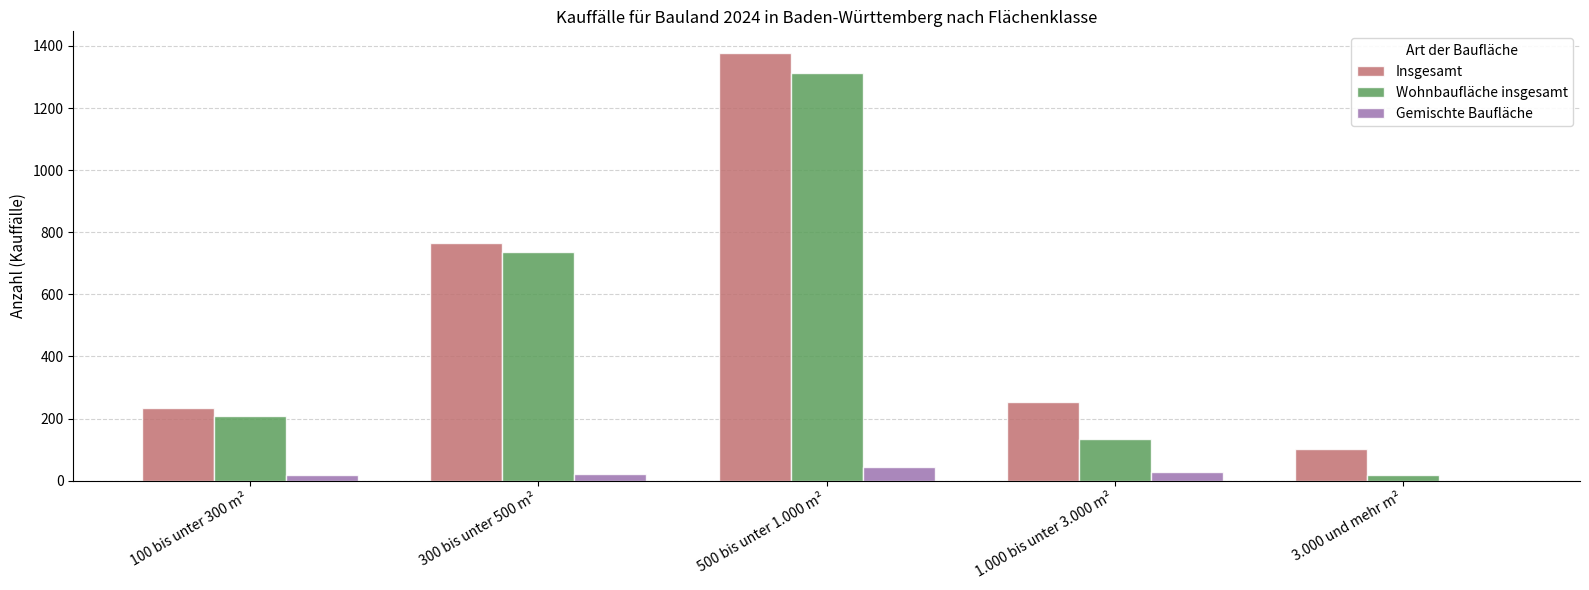

Between 100 bis unter 300 m² and 3.000 und mehr m², which series saw the biggest shift?

Wohnbaufläche insgesamt